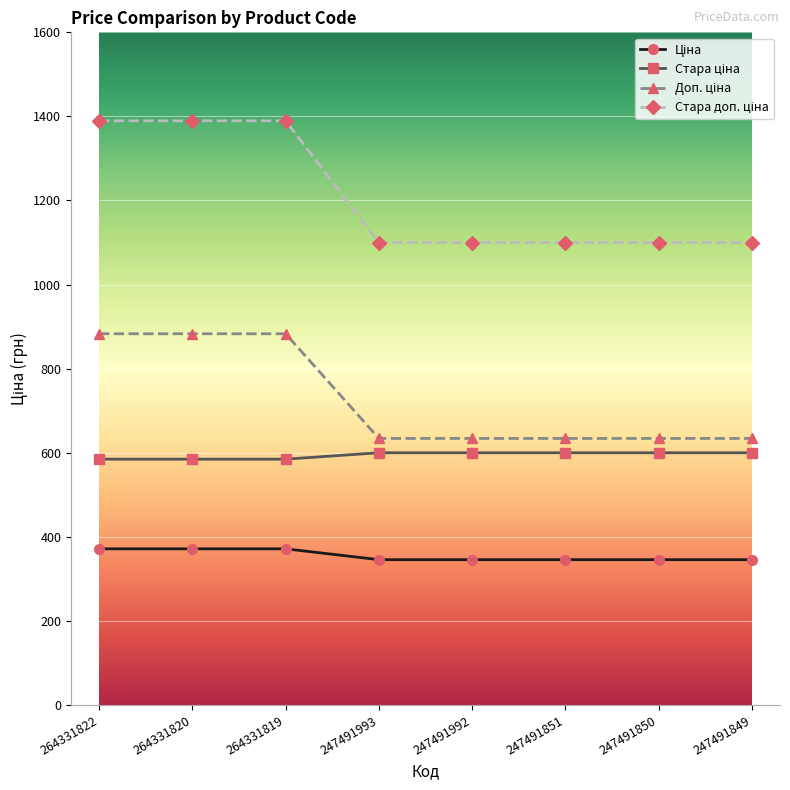

What is the total value across all series at 264331819?

3228.6